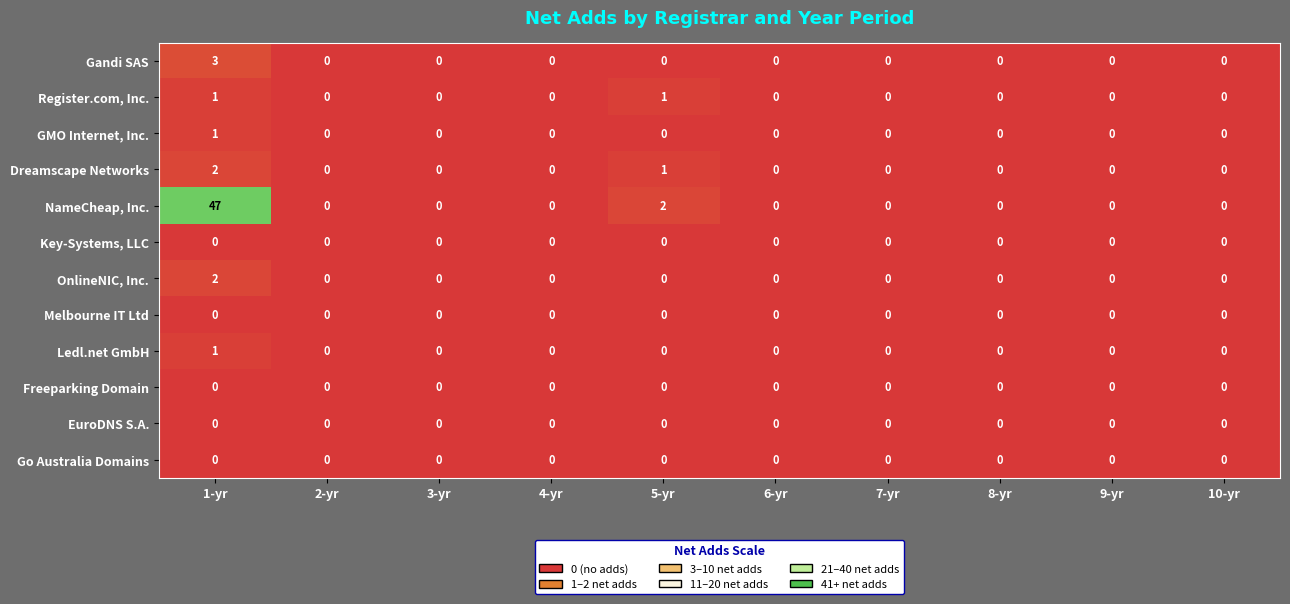

What is the greatest value displayed?

47